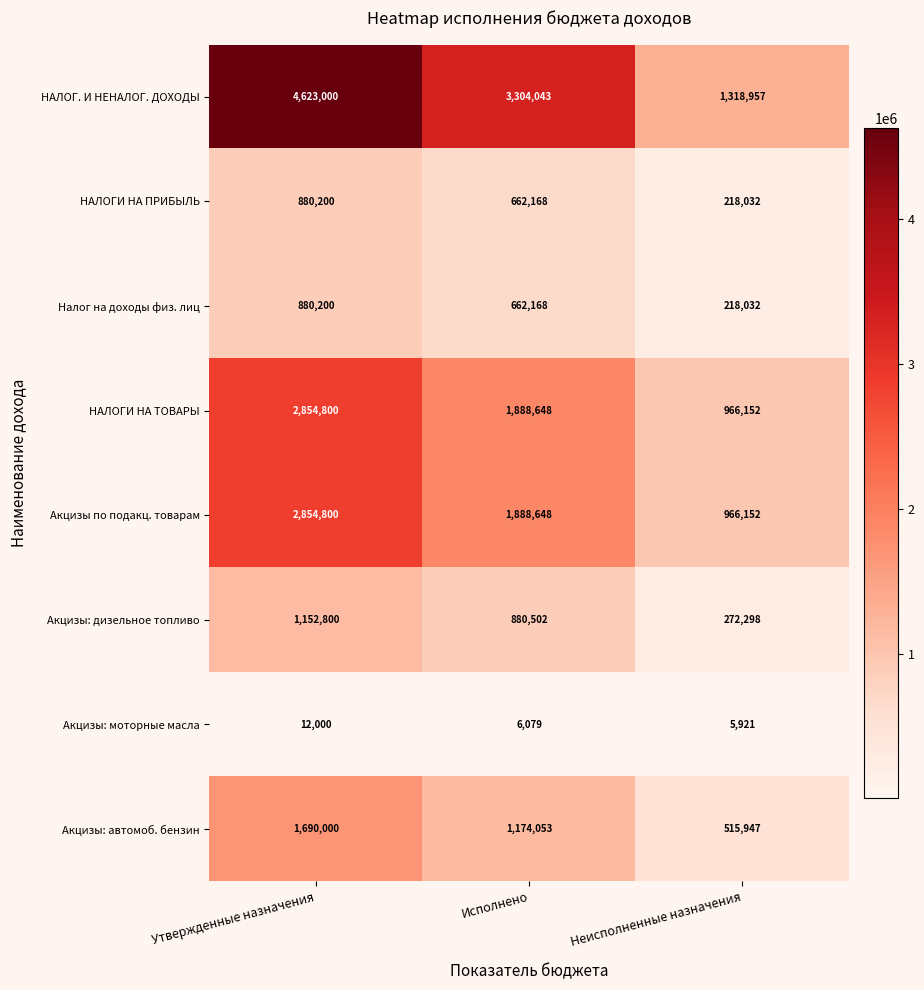

Which series has the largest total across all categories?

НАЛОГ. И НЕНАЛОГ. ДОХОДЫ